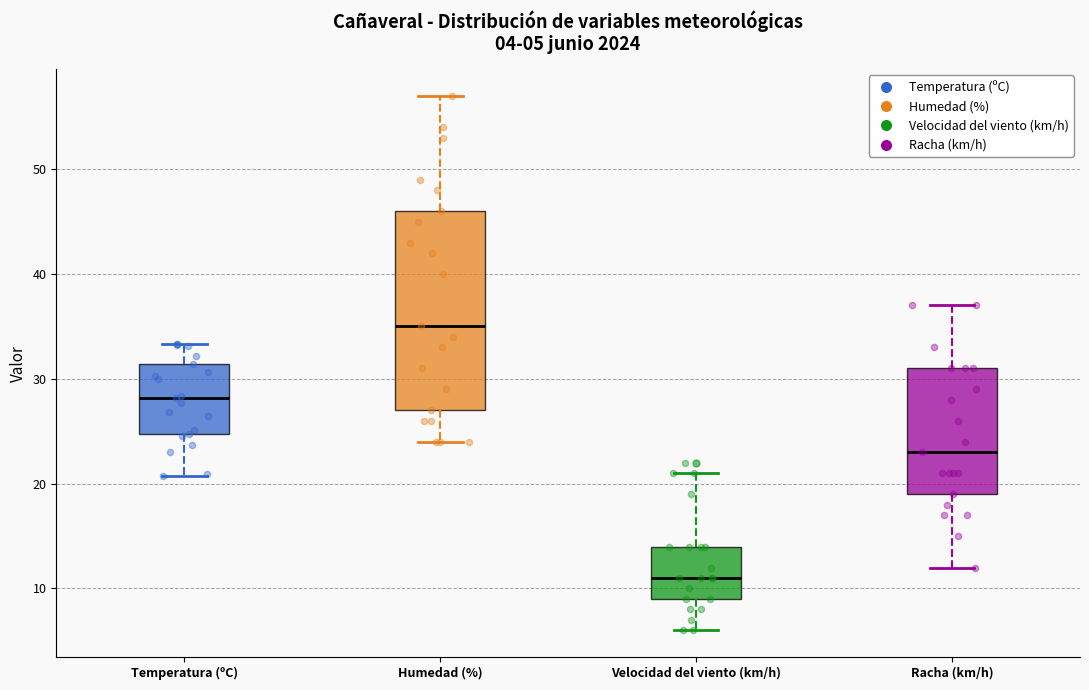

Which box is the tallest, from its lower edge to its upper edge?

Humedad (%)